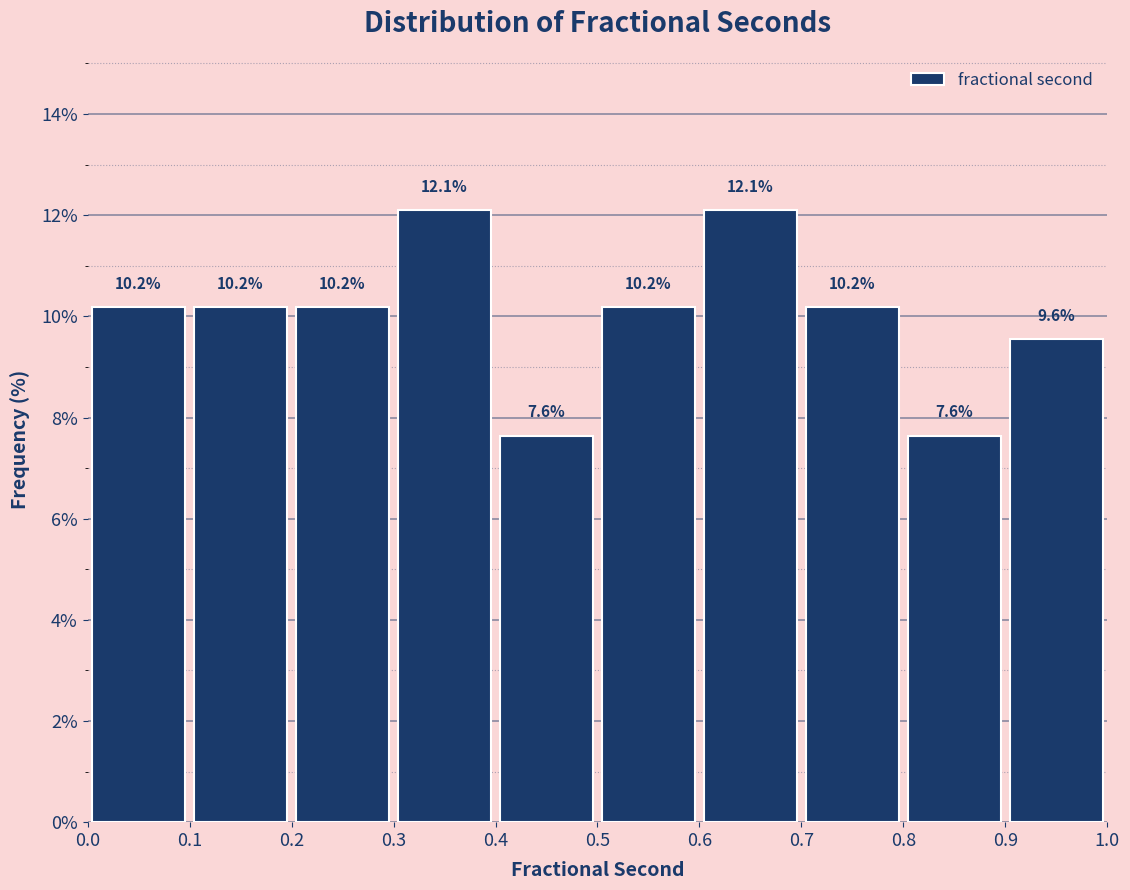

Reading left to right, transcribe this chart: for each bar, give the range it covers on the x-axis and its height.

0.0 to 0.1: 10.2
0.1 to 0.2: 10.2
0.2 to 0.3: 10.2
0.3 to 0.4: 12.1
0.4 to 0.5: 7.6
0.5 to 0.6: 10.2
0.6 to 0.7: 12.1
0.7 to 0.8: 10.2
0.8 to 0.9: 7.6
0.9 to 1.0: 9.6